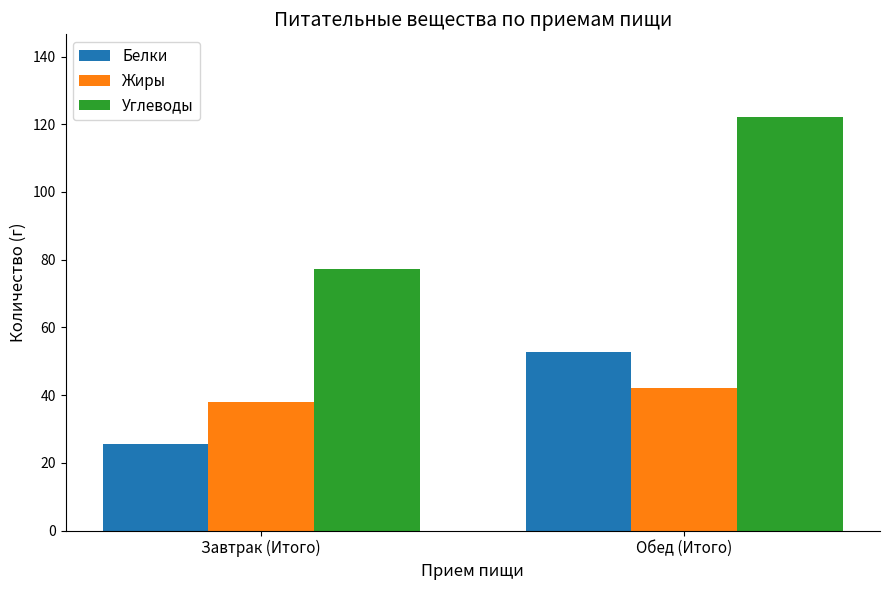

How many bars are there in each group?

3